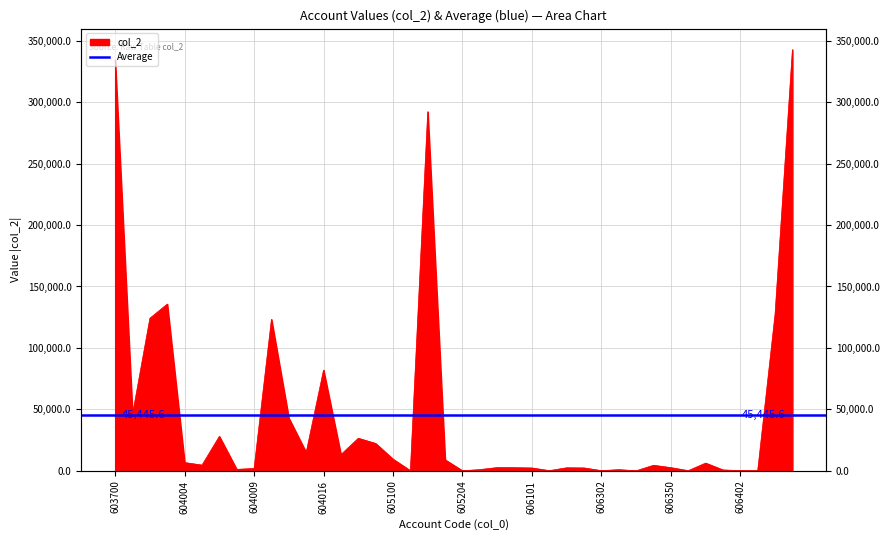

The chart shows a value of 65146.6 at 604001. True or false?

False